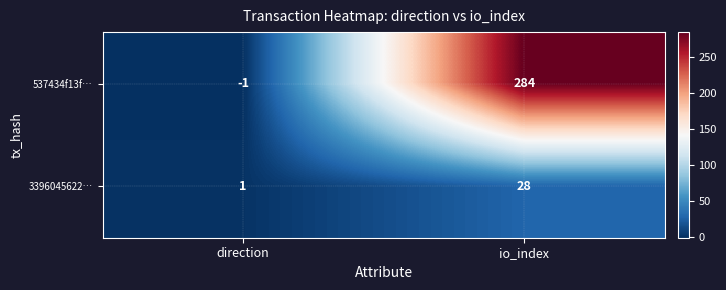

Is the value of 537434f13f… at direction greater than the value of 3396045622… at io_index?

No